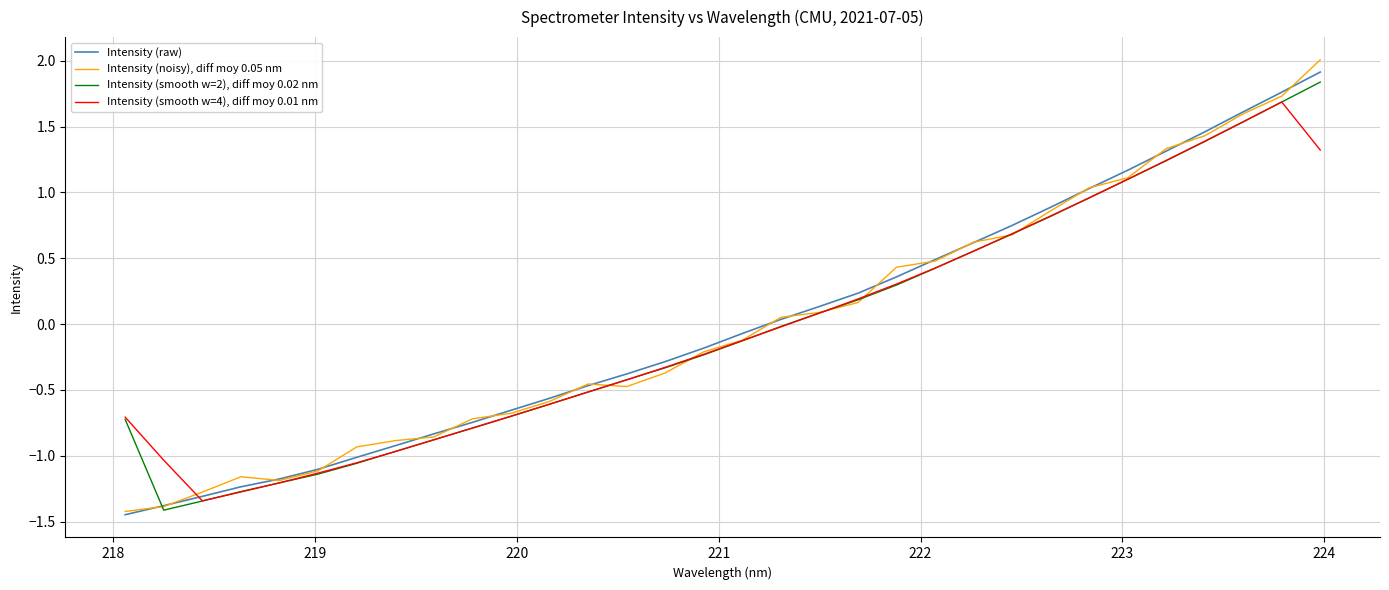

Rank the series by their maximum value, from lowest to highest.

Intensity (smooth w=4), diff moy 0.01 nm, Intensity (smooth w=2), diff moy 0.02 nm, Intensity (raw), Intensity (noisy), diff moy 0.05 nm